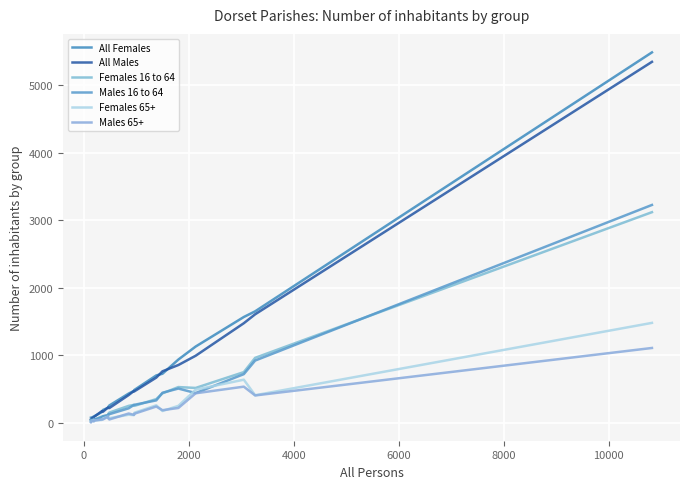

True or false: Females 65+ and Males 16 to 64 intersect in this chart.

True